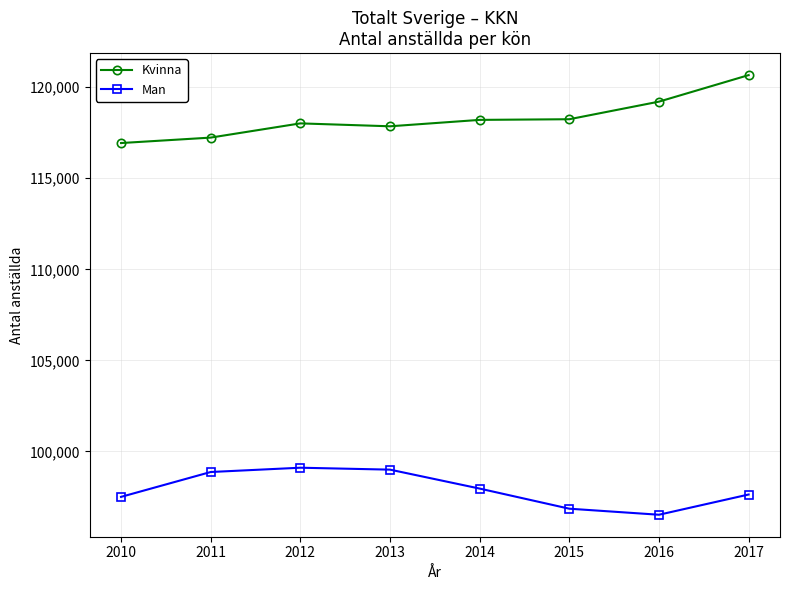

At how many categories does at least one series exceed 98131?

8